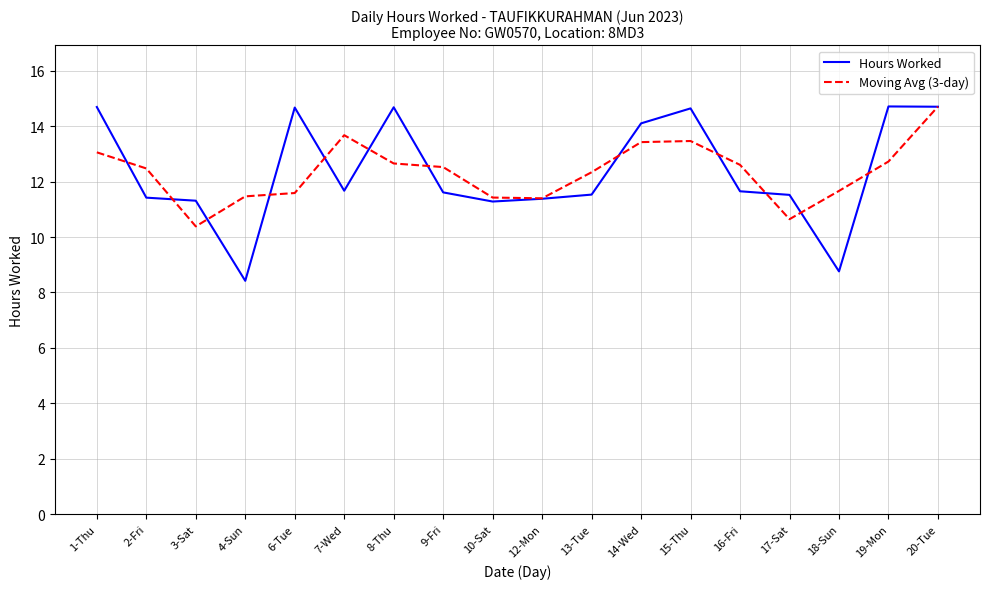

Is it true that Moving Avg (3-day) equals 15.5 at 3-Sat?

False